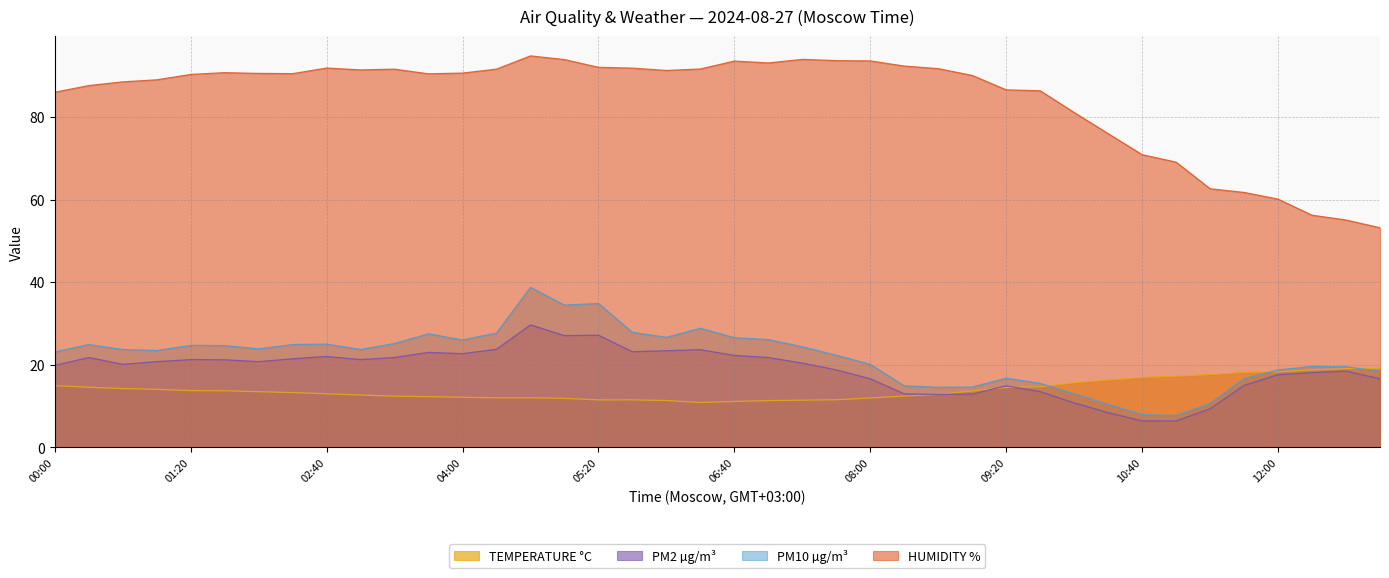

Reading right to left, transcribe all the data shown in this chart.

TEMPERATURE °C: 19.1	19.1	18.7	18.3	18.2	17.6	17.2	16.9	16.3	15.6	14.7	14.5	13.7	12.8	12.4	11.9	11.5	11.4	11.3	11.1	10.9	11.3	11.5	11.5	11.9	12.0	12.0	12.1	12.3	12.4	12.7	13.0	13.3	13.5	13.7	13.7	14.0	14.2	14.5	14.9
PM2 µg/m³: 16.6	18.4	18.1	17.6	15.0	9.3	6.4	6.4	8.4	10.8	13.5	14.9	12.9	12.8	12.9	16.6	18.8	20.4	21.8	22.2	23.6	23.4	23.1	27.1	27.1	29.6	23.8	22.7	23.0	21.8	21.2	22.0	21.4	20.8	21.2	21.2	20.8	20.1	21.8	19.9
PM10 µg/m³: 18.4	19.5	19.6	18.8	16.6	10.6	7.7	7.9	10.4	12.9	15.5	16.8	14.6	14.6	14.9	20.1	22.3	24.4	26.1	26.6	28.9	26.6	27.9	34.9	34.5	38.8	27.7	26.0	27.5	25.1	23.7	25.0	24.9	23.9	24.6	24.7	23.4	23.7	24.9	23.1
HUMIDITY %: 53.2	55.1	56.2	60.1	61.7	62.6	69.1	70.9	76.0	81.1	86.4	86.6	90.1	91.7	92.3	93.6	93.7	94.0	93.1	93.6	91.6	91.3	91.8	92.0	93.9	94.8	91.6	90.6	90.5	91.6	91.4	91.9	90.5	90.6	90.7	90.3	89.0	88.5	87.6	86.0